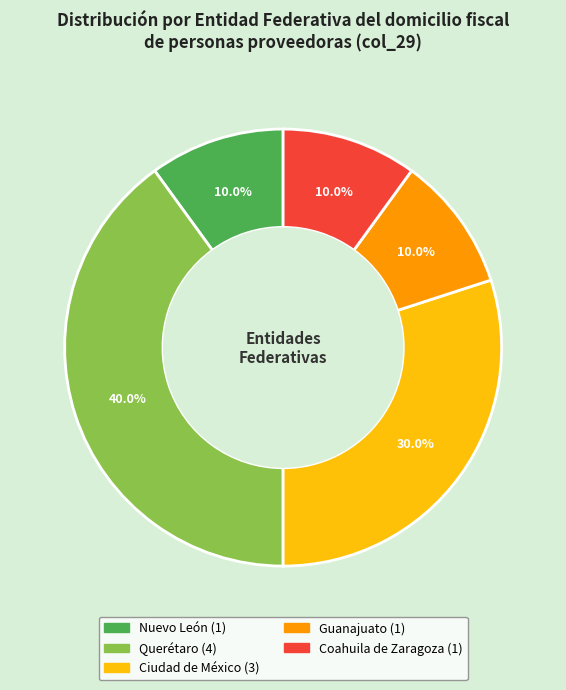

Approximately how many times larger is the value at Querétaro compared to Guanajuato?

4.0